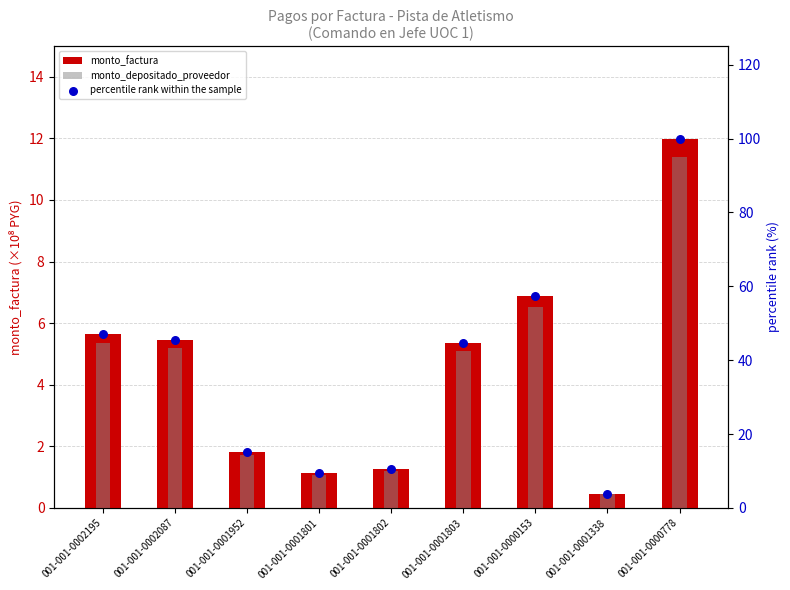

Which series contains the highest Y value?

percentile rank within the sample